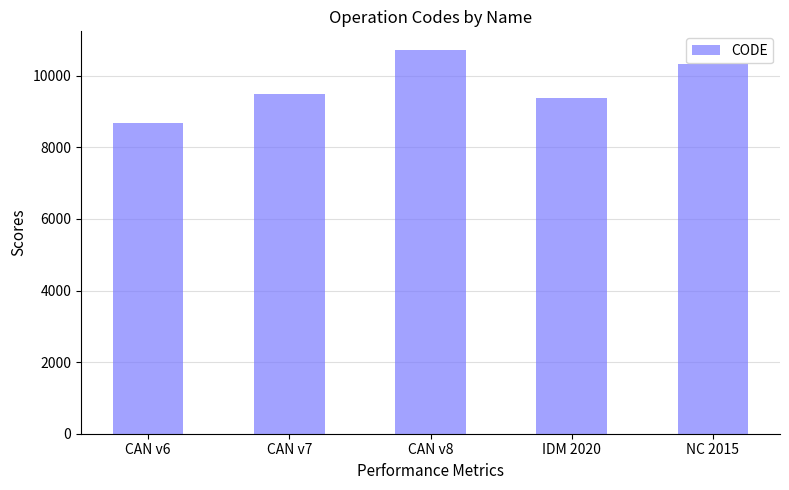

What is the difference between the second highest and second lowest values?

948